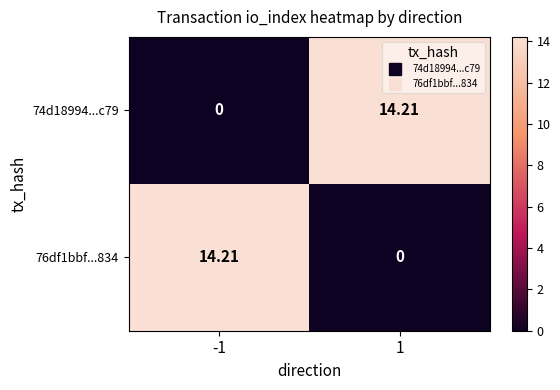

Is the value of 76df1bbf...834 at 1 greater than the value of 74d18994...c79 at 1?

No